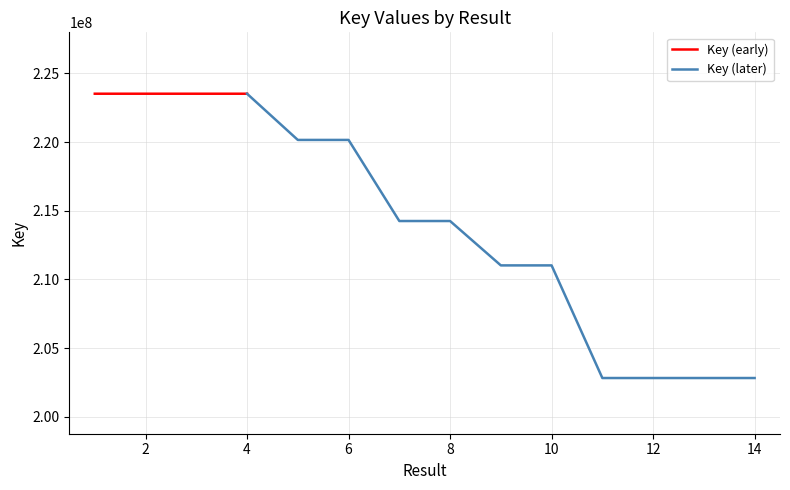

At which label is the value closest to 213165805?

7